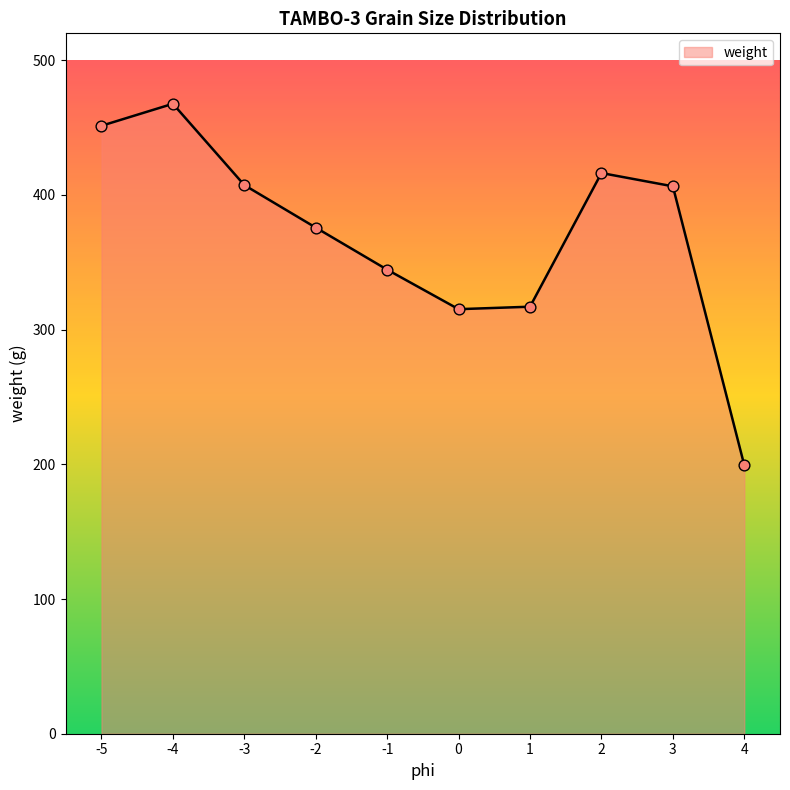

Approximately how many times larger is the value at 1 compared to 3?

0.8